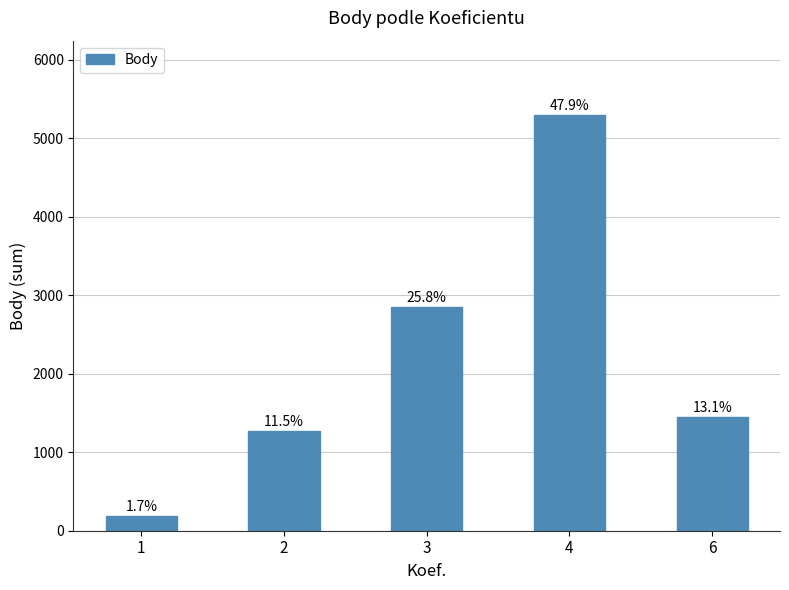

What value does the data have at 4?

5290